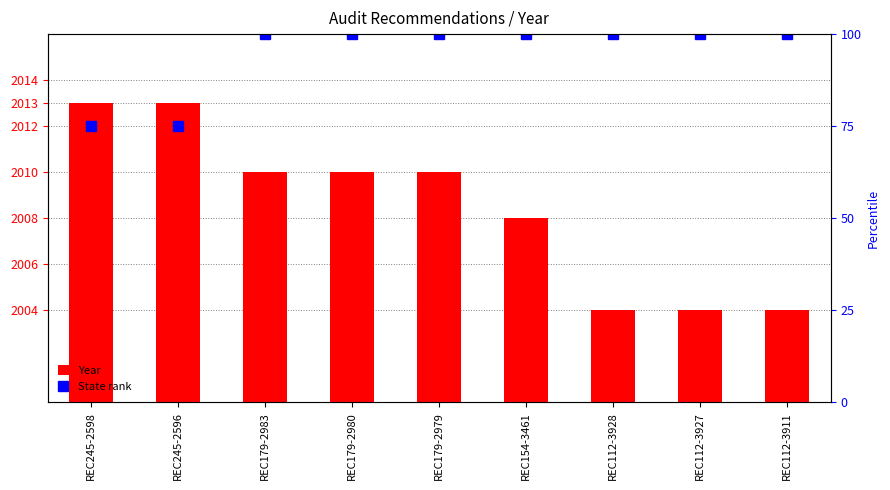

At how many categories does at least one series exceed 509?

9